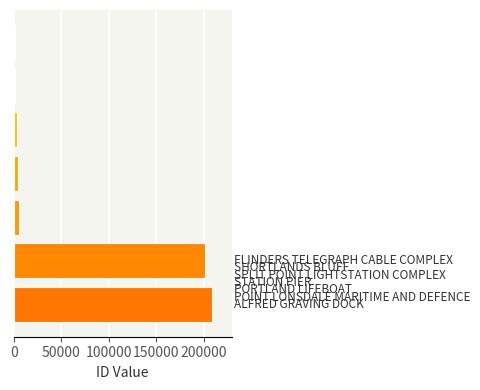

What is the greatest value displayed?

208208